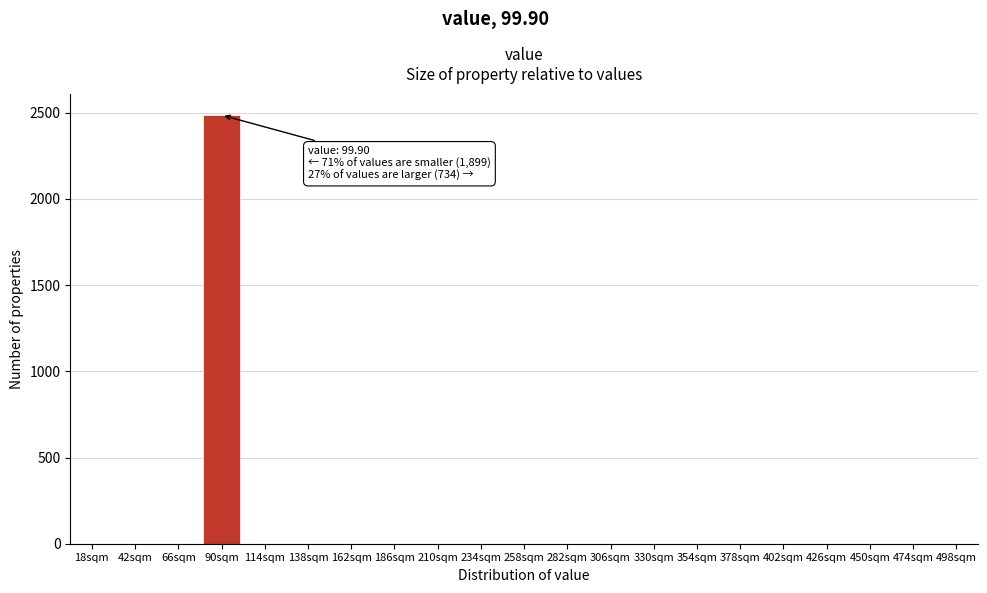

Reading right to left, list all the values displayed in this chart.

498sqm=0	474sqm=0	450sqm=0	426sqm=0	402sqm=0	378sqm=0	354sqm=0	330sqm=0	306sqm=0	282sqm=0	258sqm=0	234sqm=0	210sqm=0	186sqm=0	162sqm=0	138sqm=0	114sqm=0	90sqm=2486	66sqm=0	42sqm=0	18sqm=0